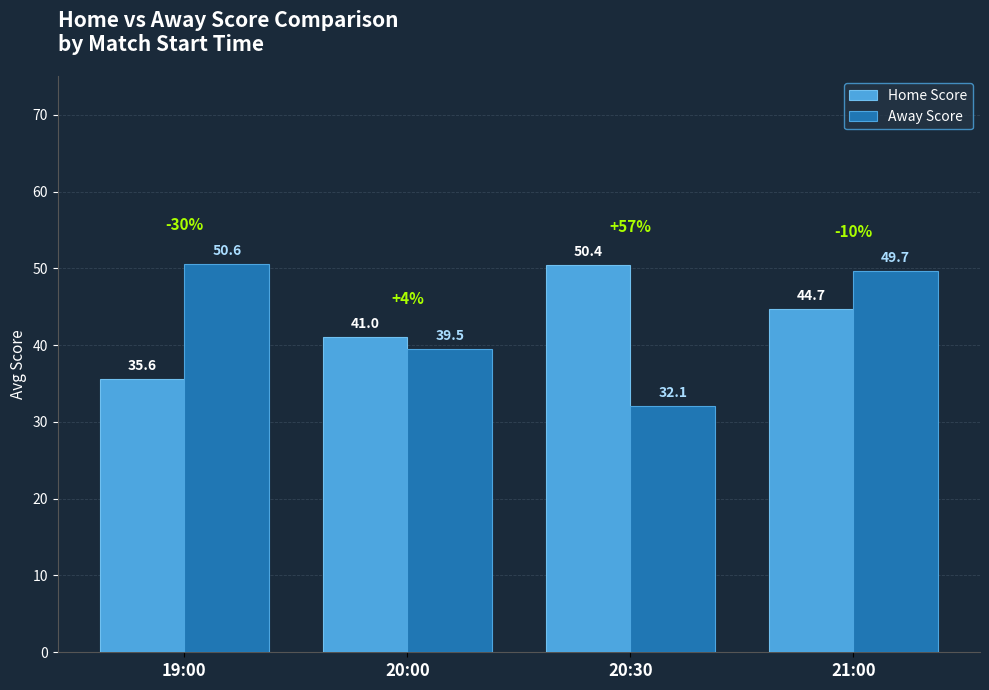

Is it true that Away Score equals 49.7 at 21:00?

True